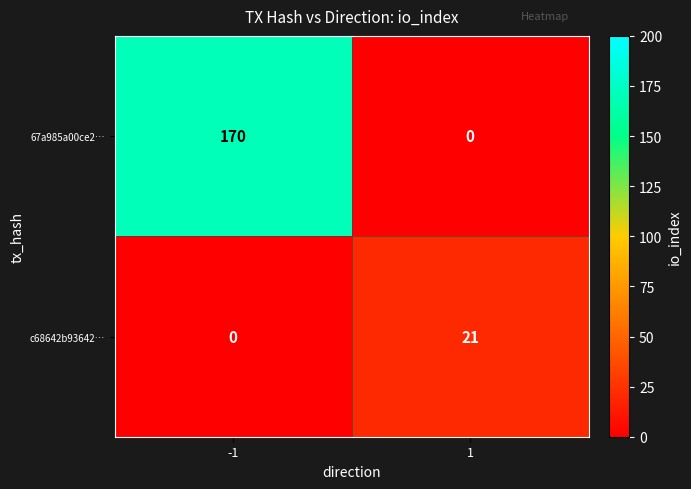

What is the highest value of the 67a985a00ce2… series?

170